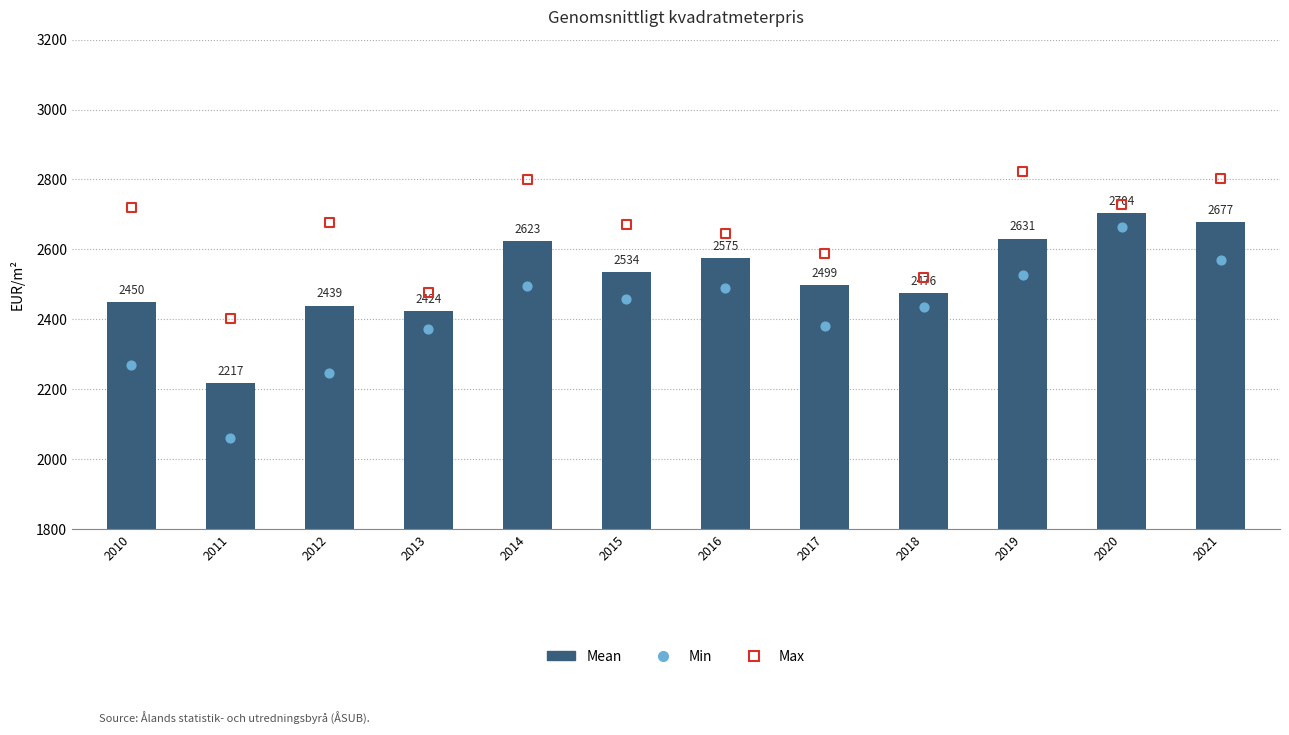

What are all the series names shown in the legend?

Mean, Min, Max